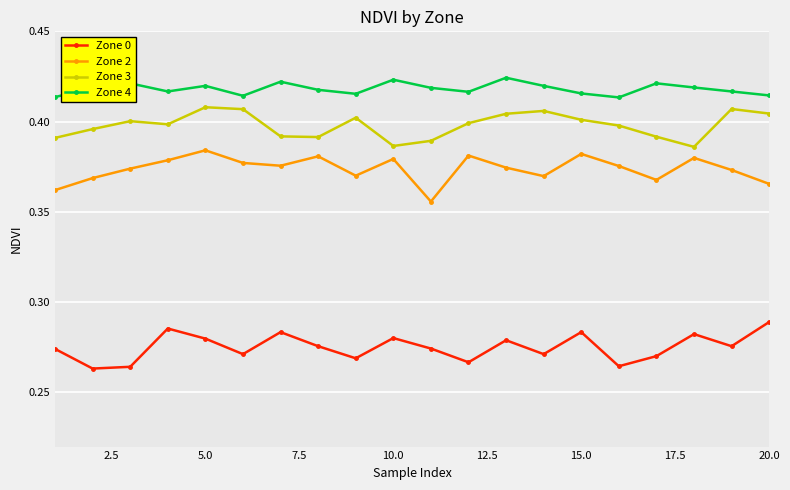

Which series has the largest total across all categories?

Zone 4